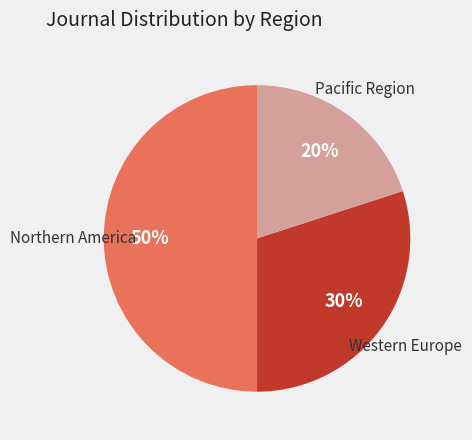

To the nearest percent, what is the average slice percentage?

33%